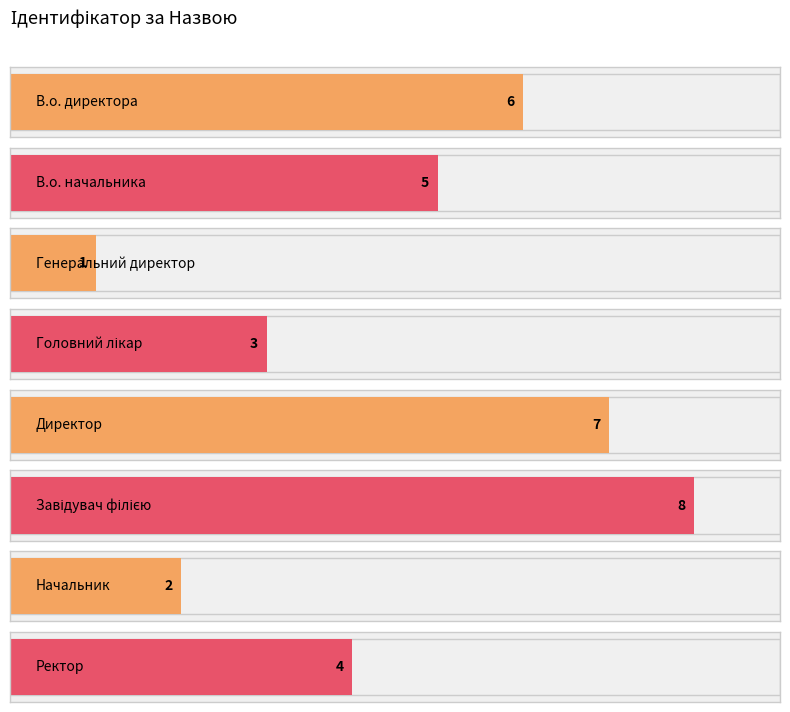

Count the number of categories in the chart.

8